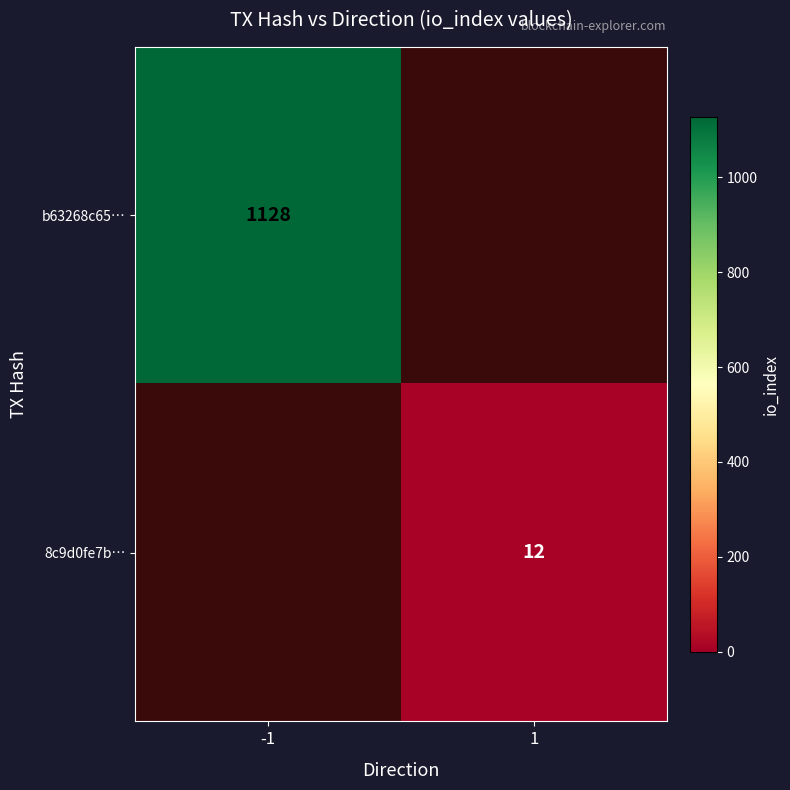

True or false: 8c9d0fe7b… has a value of 20 at 1.

False